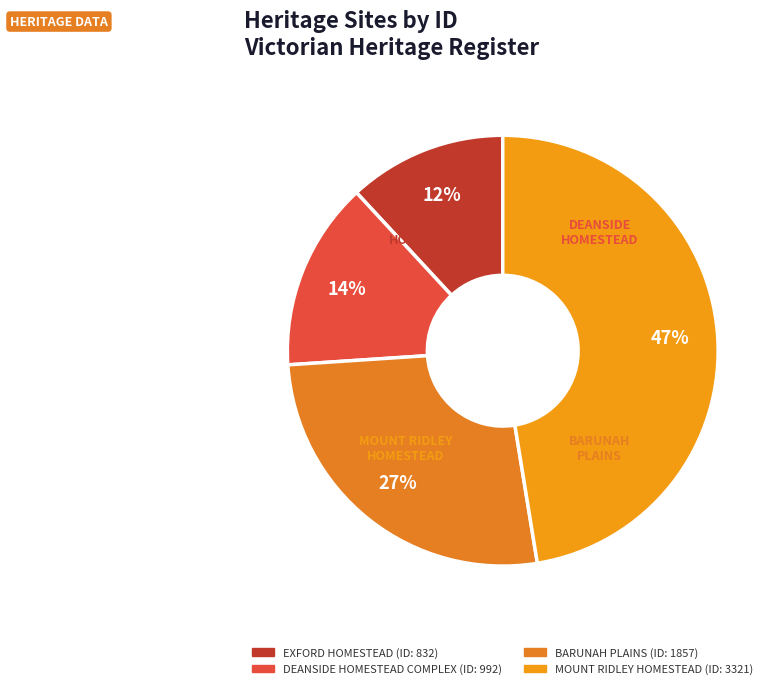

Is it true that EXFORD HOMESTEAD is 12% of the pie?

True